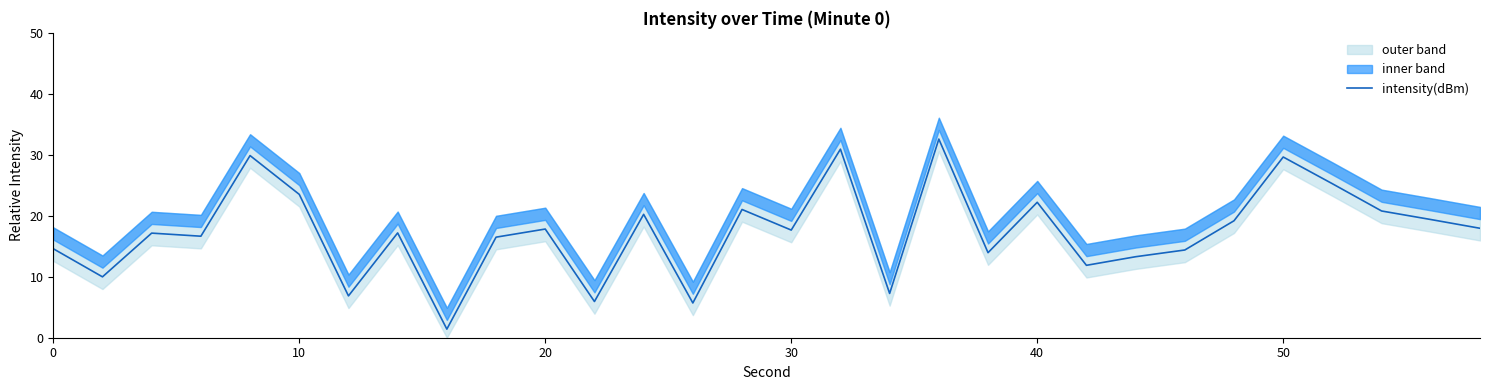

What is the maximum value shown in the chart?

32.6